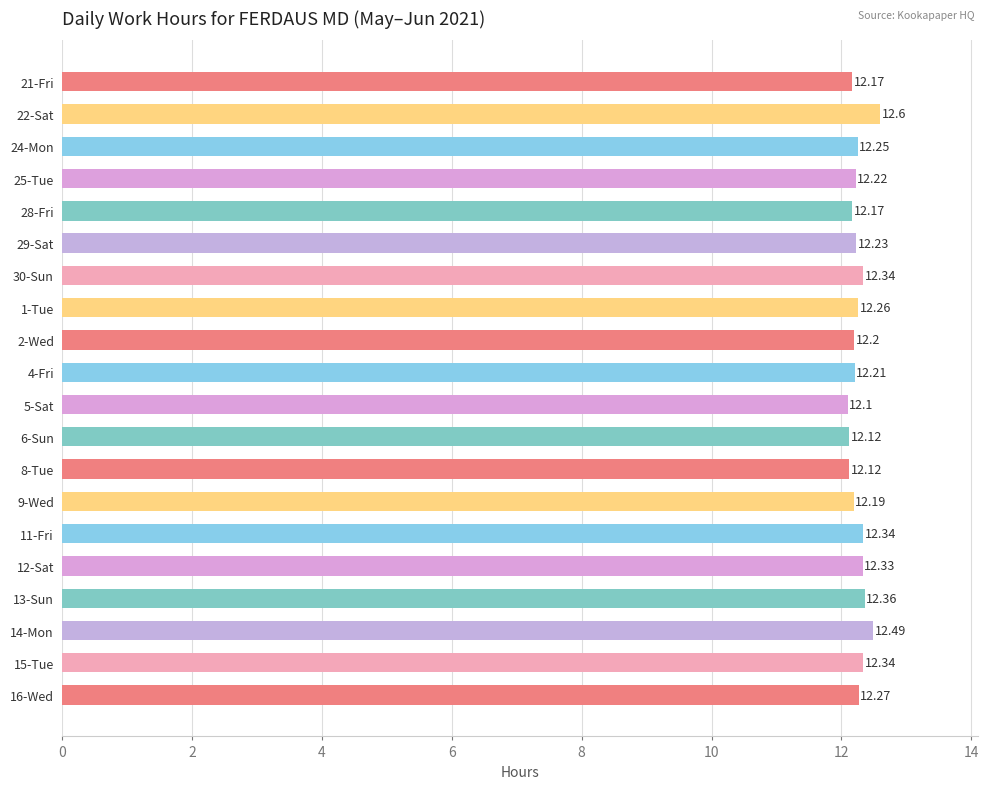

Count the values in the range 12 to 13.

20